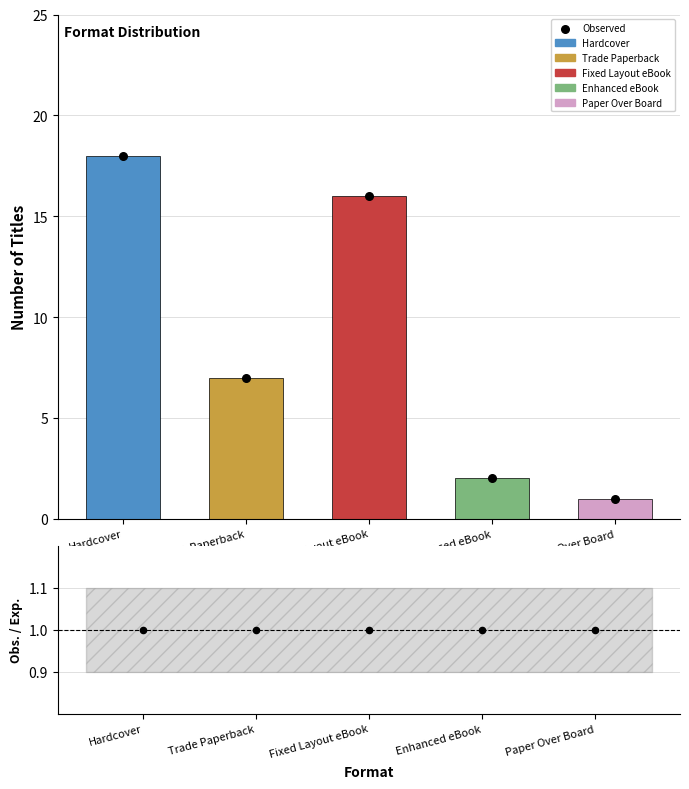

Which series contains the lowest Y value?

Observed